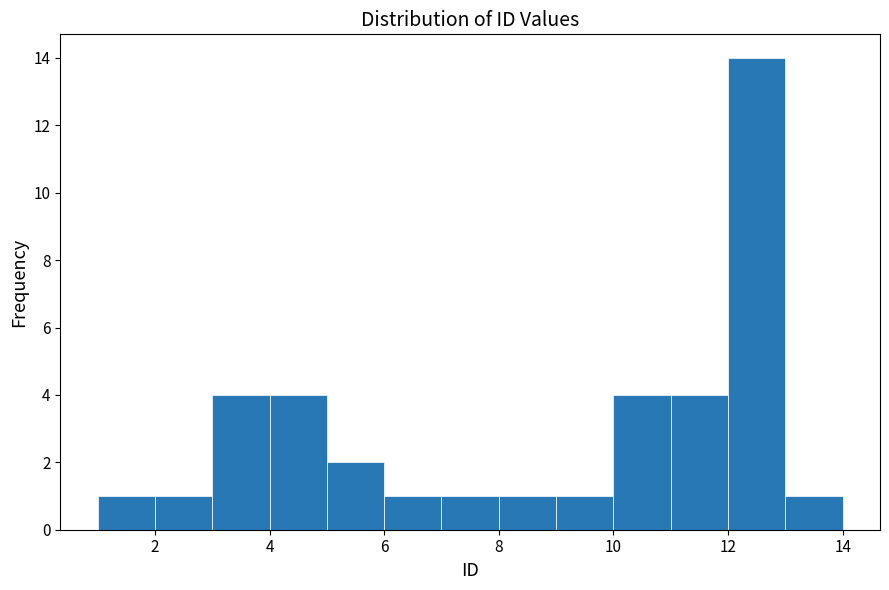

What is the height of the bar covering 10 to 11 on the x-axis? The values are not printed on the chart, so give them approximately, as read against the axis.

4